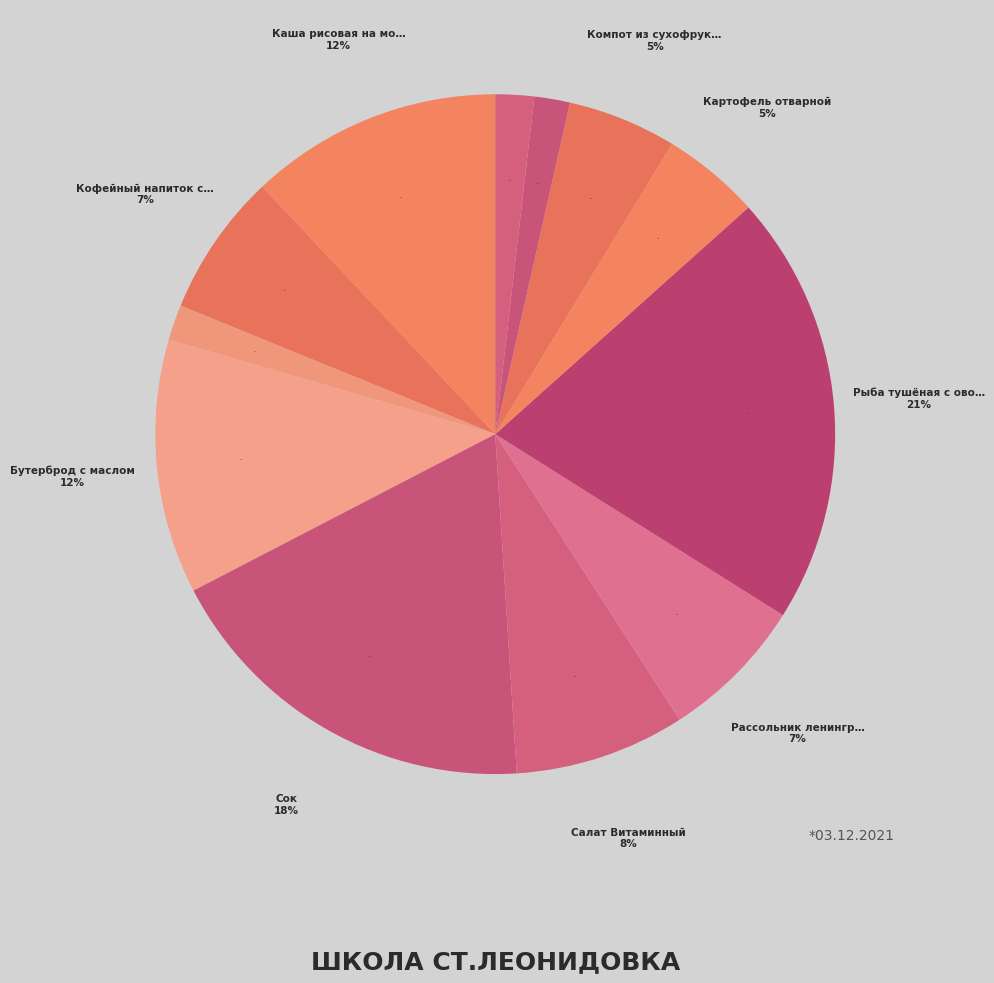

What is the ratio of the value at Хлеб ржаной to the value at Хлеб пшеничный?

0.9